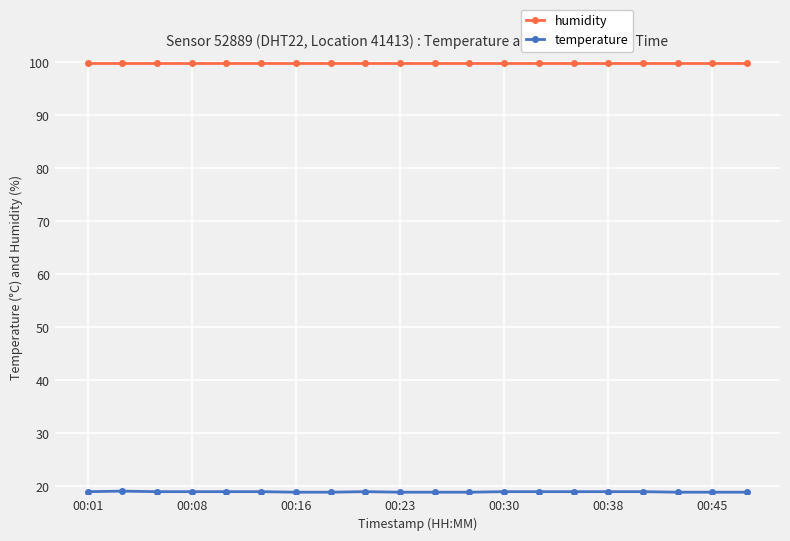

At how many categories does at least one series exceed 94?

20